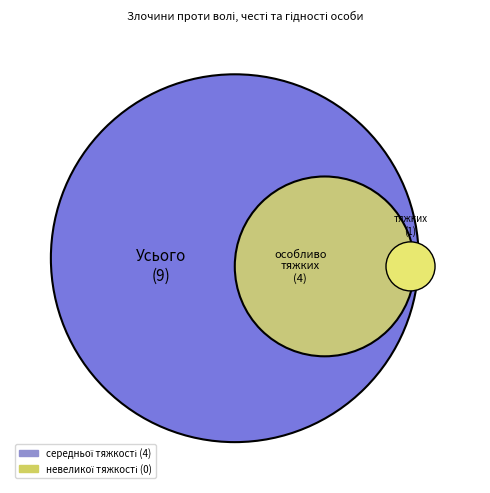

Is it true that невеликої тяжкості is 1% of the pie?

False